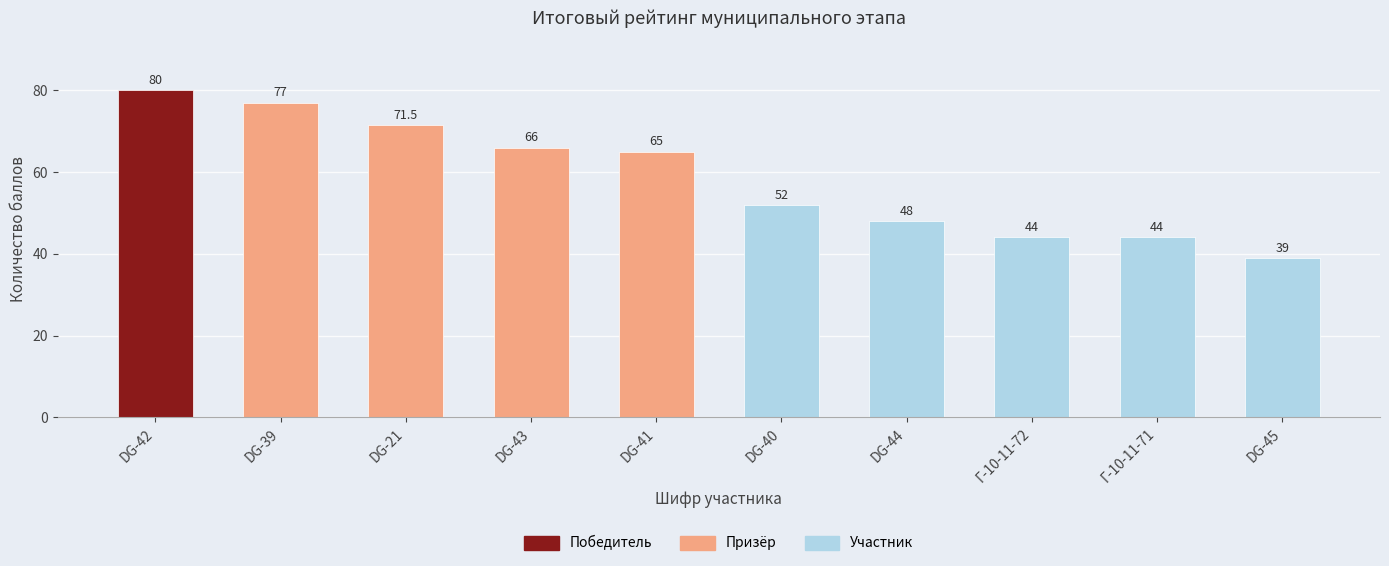

The chart shows a value of 45.1 at DG-42. True or false?

False